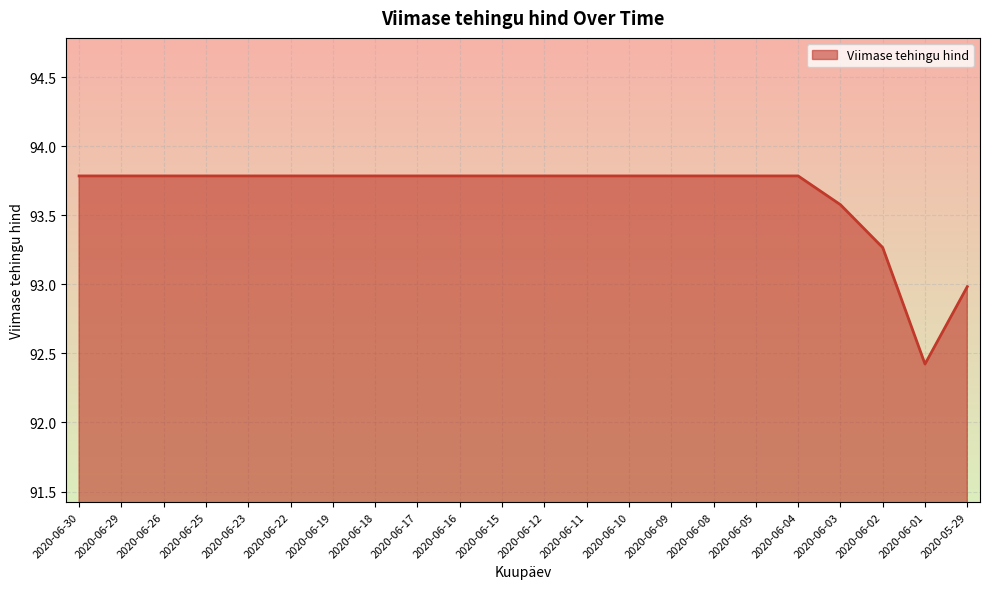

What is the difference between the maximum and minimum values?

1.4